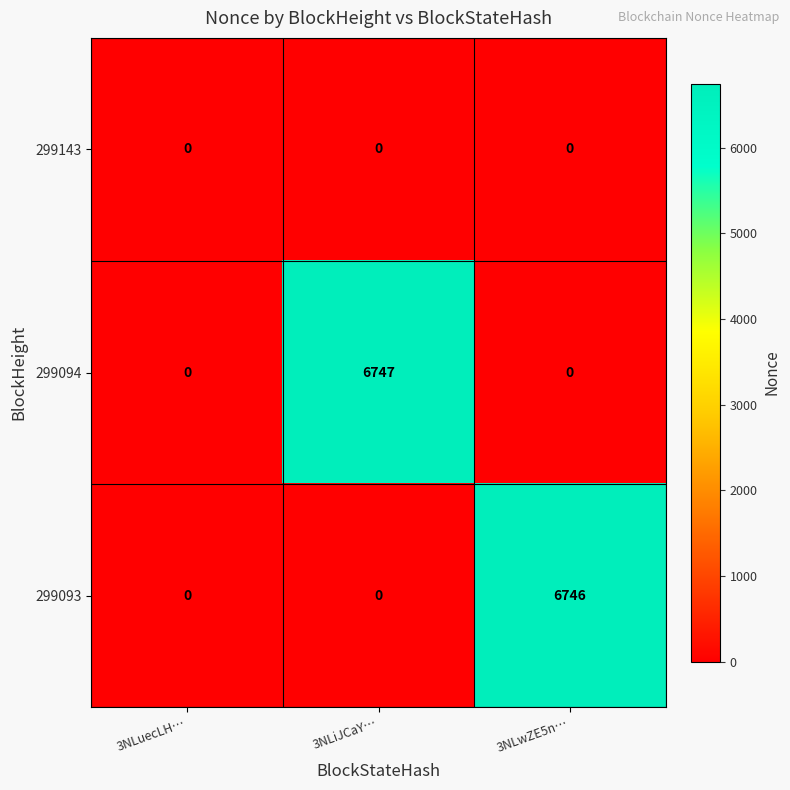

The value of 299093 at 3NLwZE5n… is 3588. True or false?

False